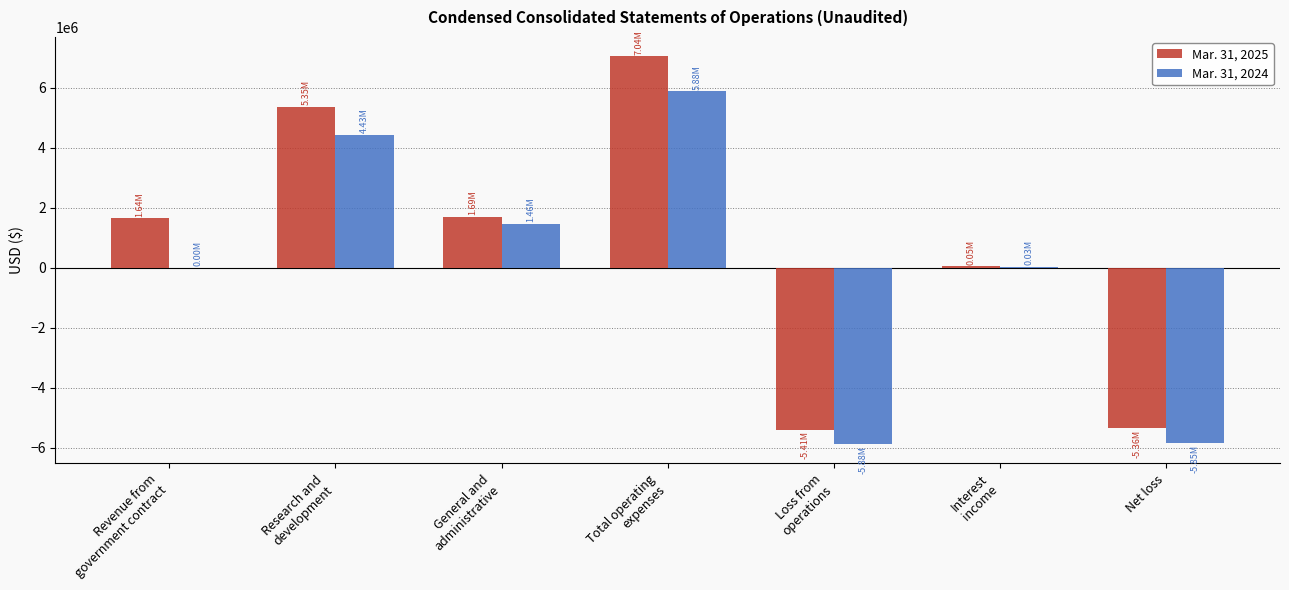

Which series has the largest total across all categories?

Mar. 31, 2025